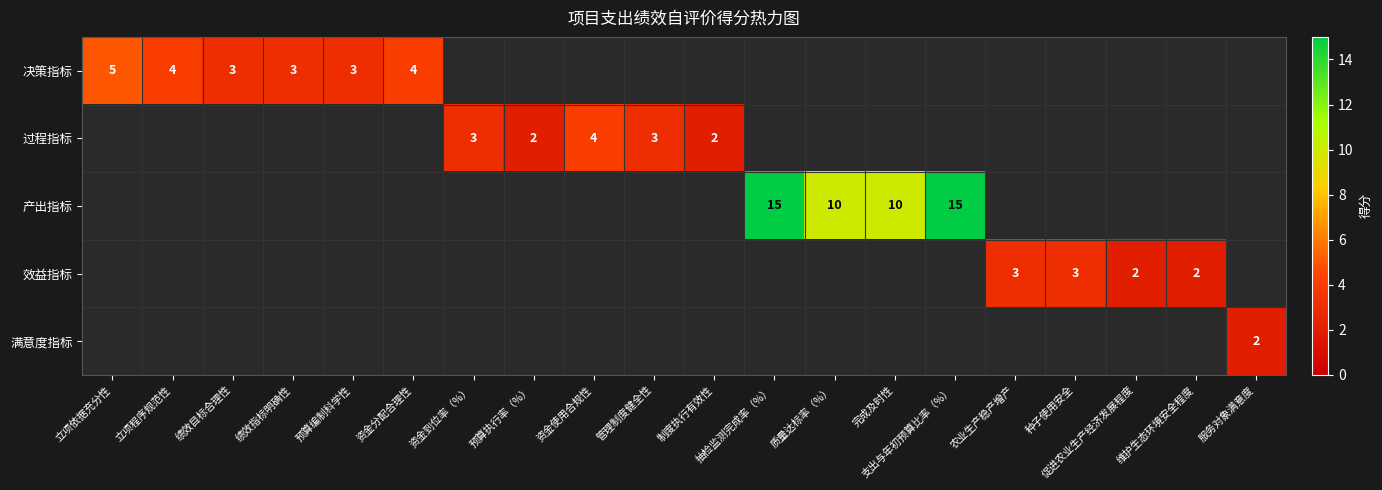

The 过程指标 series shows 3 at 预算执行率（%）. True or false?

False